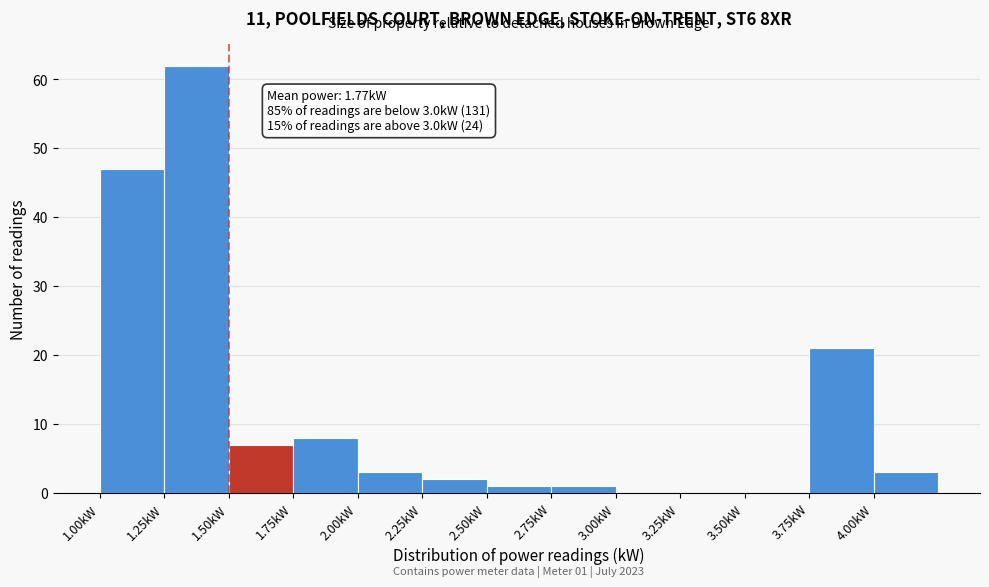

Over which range of the x-axis is the bar tallest?

1.25 to 1.50